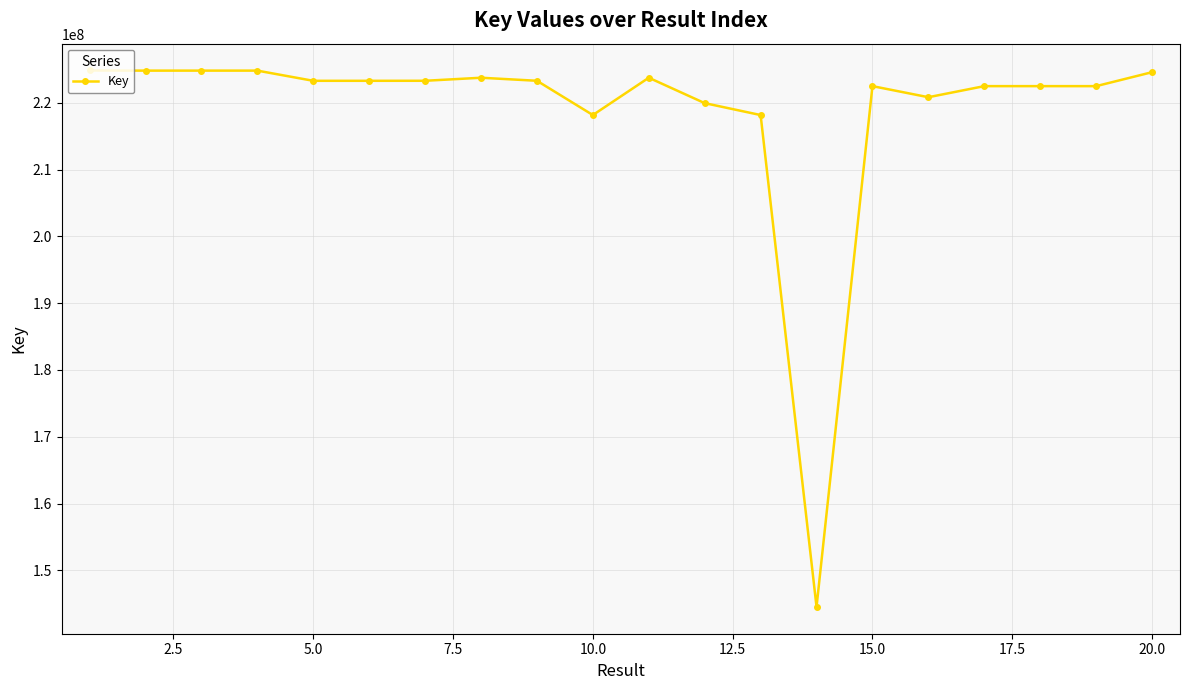

What is the difference between the maximum and minimum values?

80305842